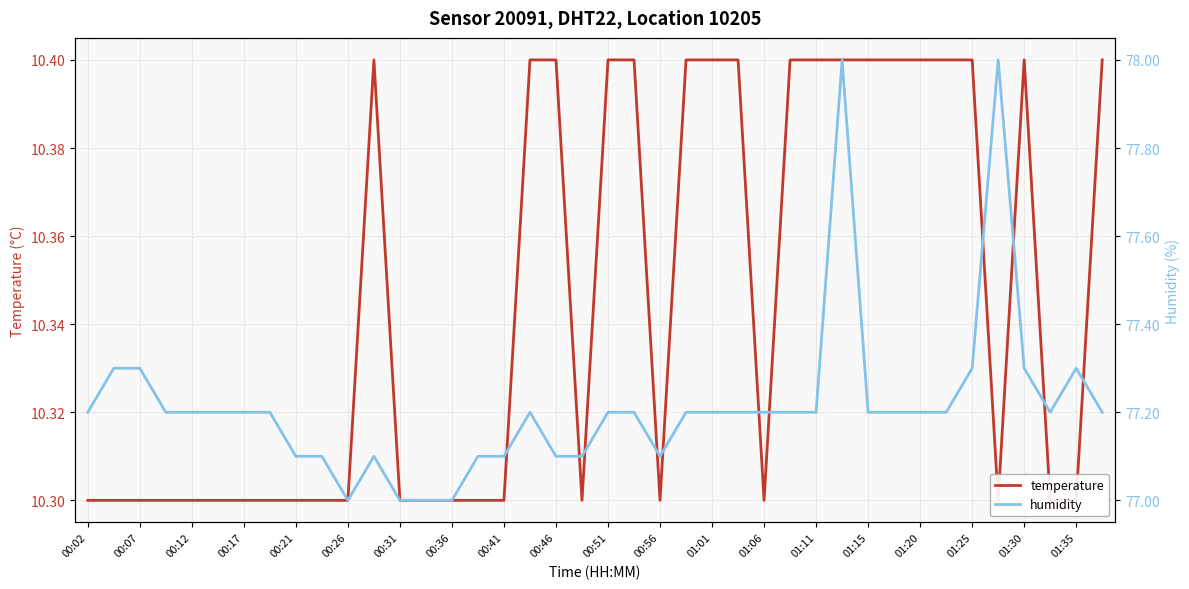

What is the value of the temperature point at the 16th from the left?

10.3